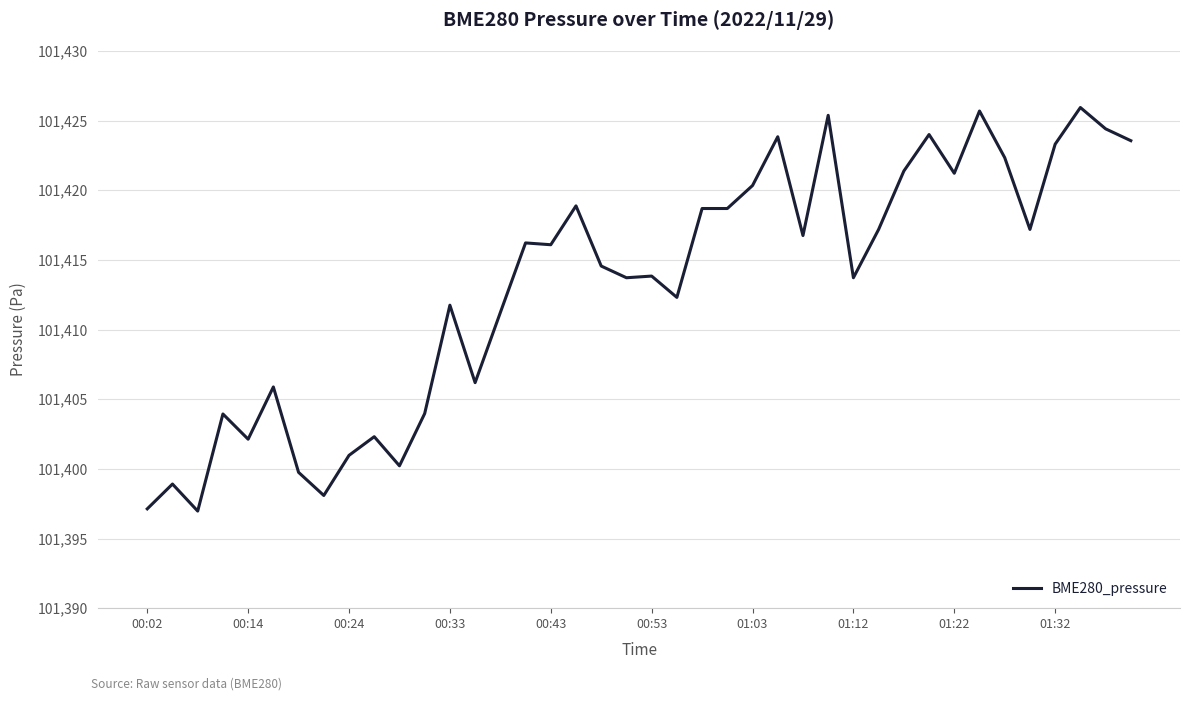

Is this an area chart (filled region under the line)?

No